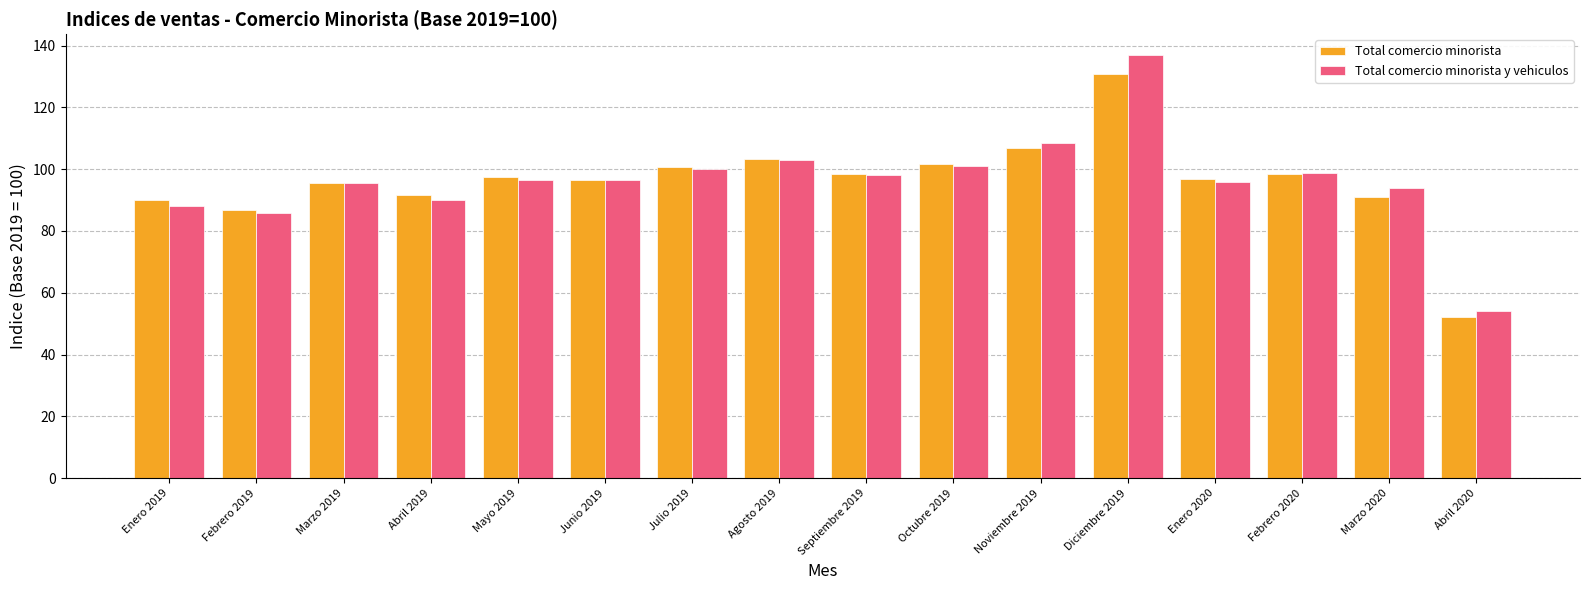

Rank the series by their maximum value, from lowest to highest.

Total comercio minorista, Total comercio minorista y vehiculos